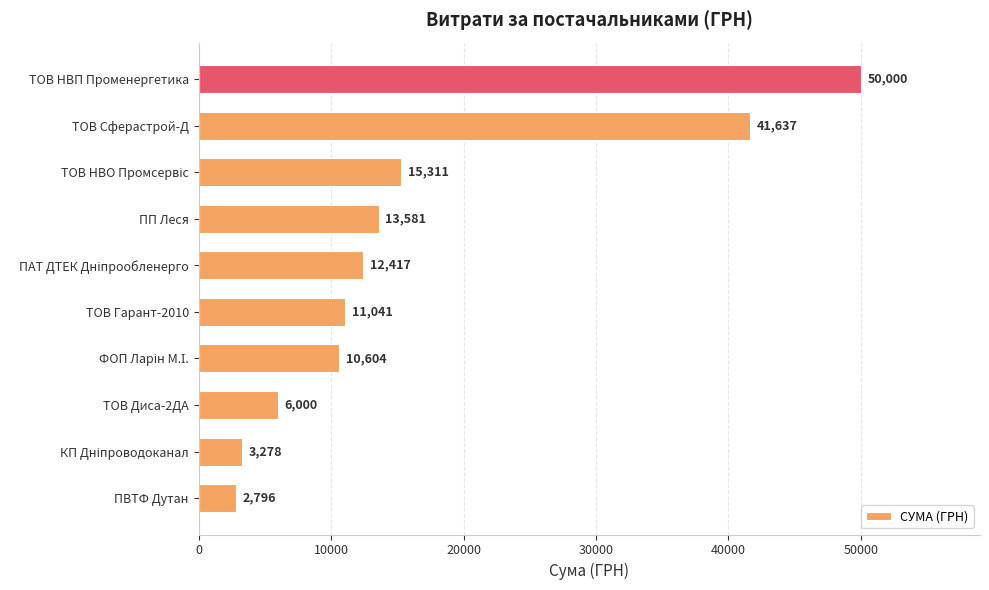

The value at ТОВ Сферастрой-Д is 54707.7. True or false?

False